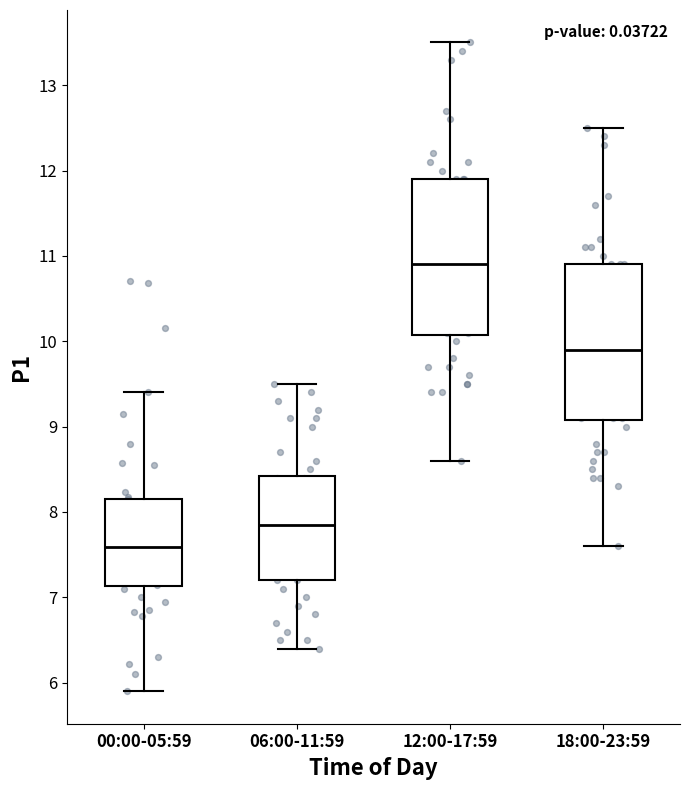

Reading left to right, transcribe this box plot: for each box, give where its median line is, the range the box spans, and where its two whiskers end, as read against the y-axis. The values are not printed on the chart, so give them approximately, as read against the axis.

00:00-05:59: median 7.6, box 7.1 to 8.2, whiskers 5.9 to 9.4
06:00-11:59: median 7.9, box 7.2 to 8.4, whiskers 6.4 to 9.5
12:00-17:59: median 10.9, box 10.1 to 11.9, whiskers 8.6 to 13.5
18:00-23:59: median 9.9, box 9.1 to 10.9, whiskers 7.6 to 12.5